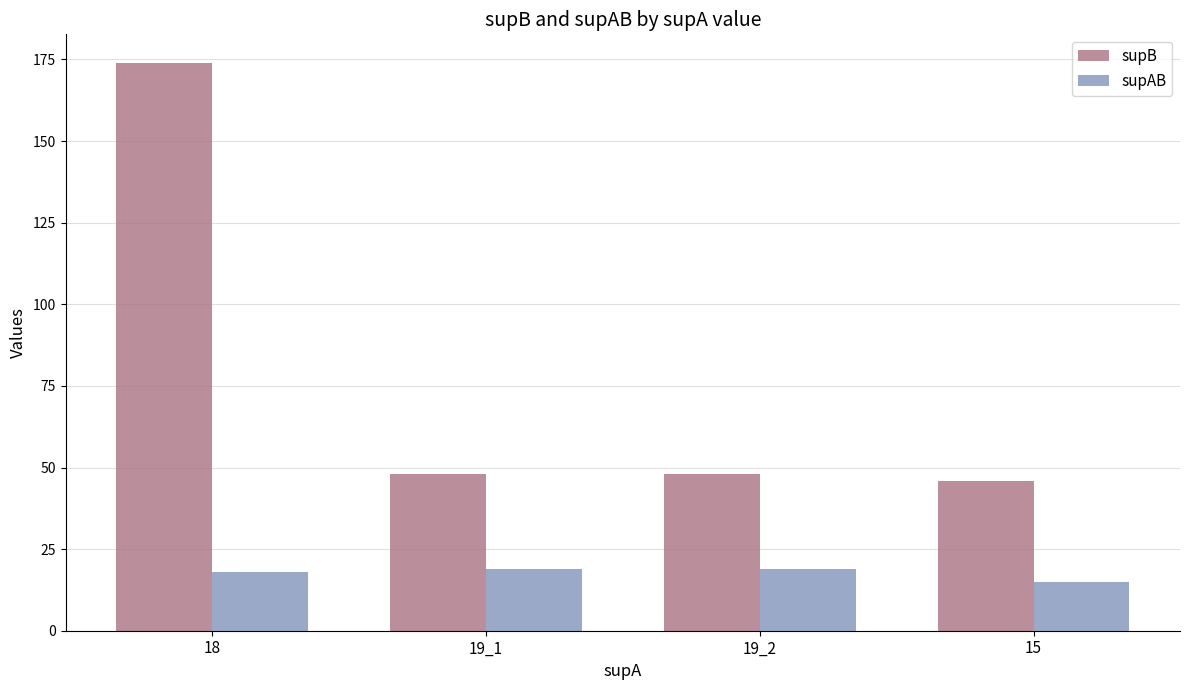

What is the total value across all series at 19_2?

67